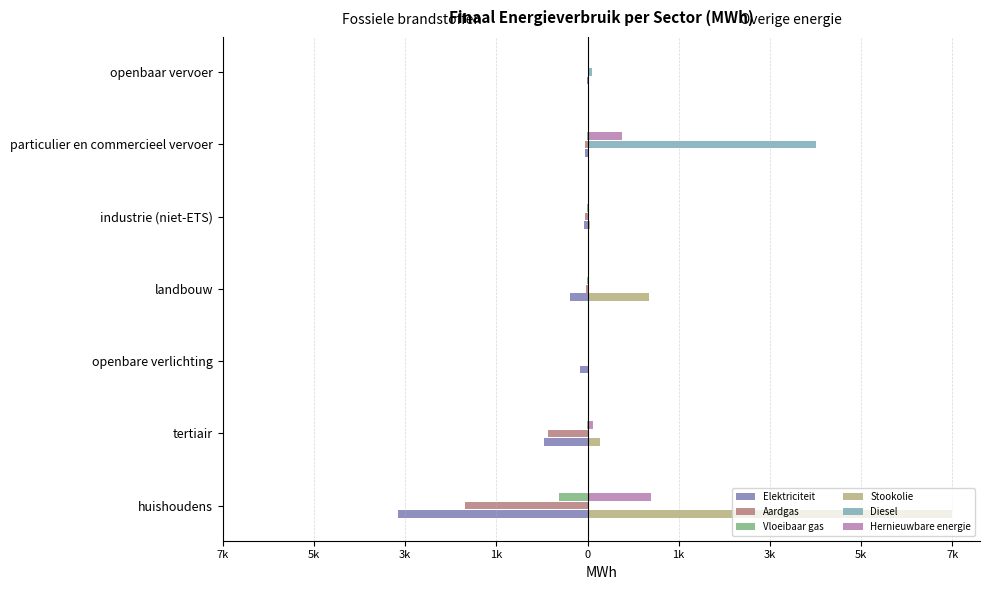

What are all the series names shown in the legend?

Elektriciteit, Aardgas, Vloeibaar gas, Stookolie, Diesel, Hernieuwbare energie